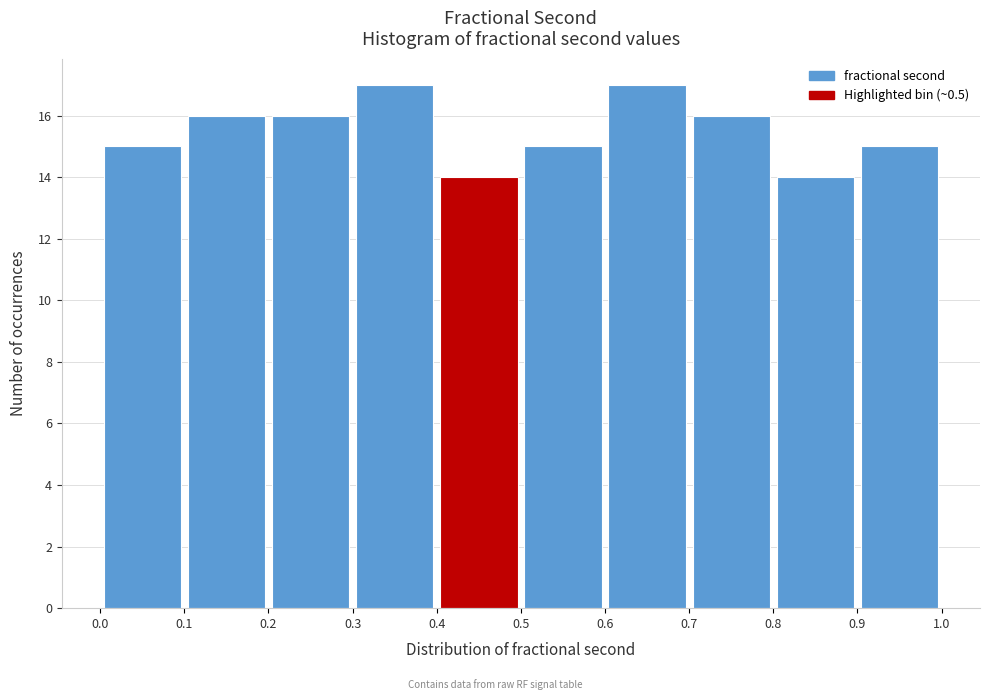

Reading left to right, list every bar in this chart as the range it spans on the x-axis followed by its height. The values are not printed on the chart, so give them approximately, as read against the axis.

0.0 to 0.1: 15
0.1 to 0.2: 16
0.2 to 0.3: 16
0.3 to 0.4: 17
0.4 to 0.5: 14
0.5 to 0.6: 15
0.6 to 0.7: 17
0.7 to 0.8: 16
0.8 to 0.9: 14
0.9 to 1.0: 15